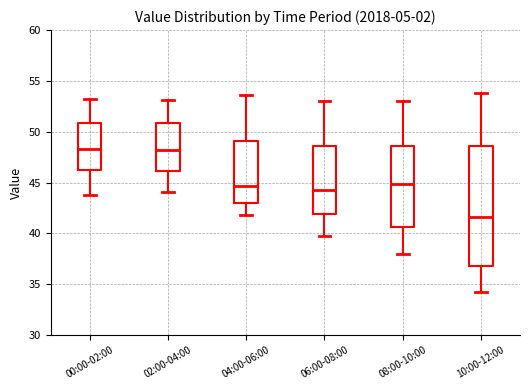

Reading left to right, read every box against the y-axis: the position of its median line, the range the box covers, and the ends of its whiskers. The values are not printed on the chart, so give them approximately, as read against the axis.

00:00-02:00: median 48.5, box 46.0 to 51.0, whiskers 44.0 to 53.0
02:00-04:00: median 48.0, box 46.0 to 51.0, whiskers 44.0 to 53.0
04:00-06:00: median 44.5, box 43.0 to 49.0, whiskers 42.0 to 53.5
06:00-08:00: median 44.5, box 42.0 to 48.5, whiskers 40.0 to 53.0
08:00-10:00: median 45.0, box 40.5 to 48.5, whiskers 38.0 to 53.0
10:00-12:00: median 41.5, box 37.0 to 48.5, whiskers 34.0 to 54.0